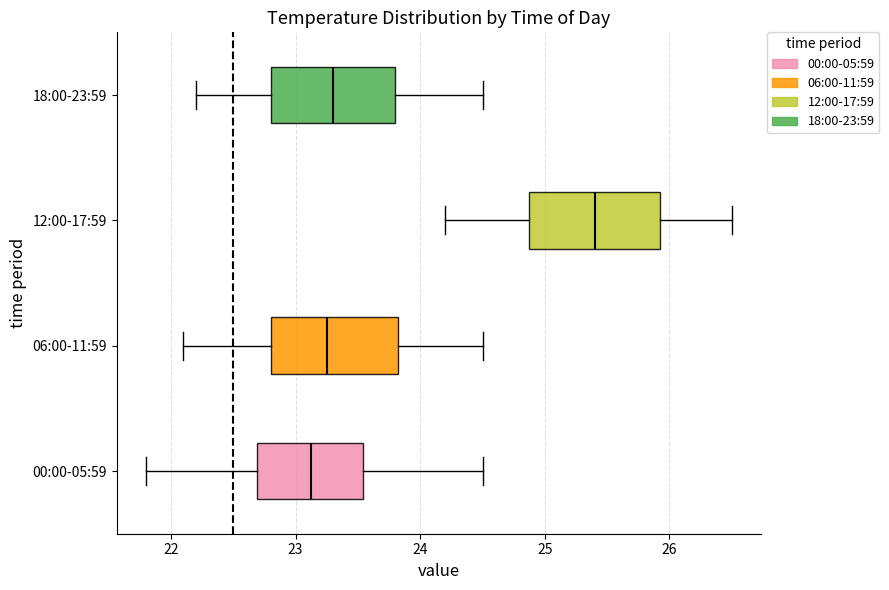

Where does the right whisker of the box for 06:00-11:59 end on the x-axis? The values are not printed on the chart, so give them approximately, as read against the axis.

24.5